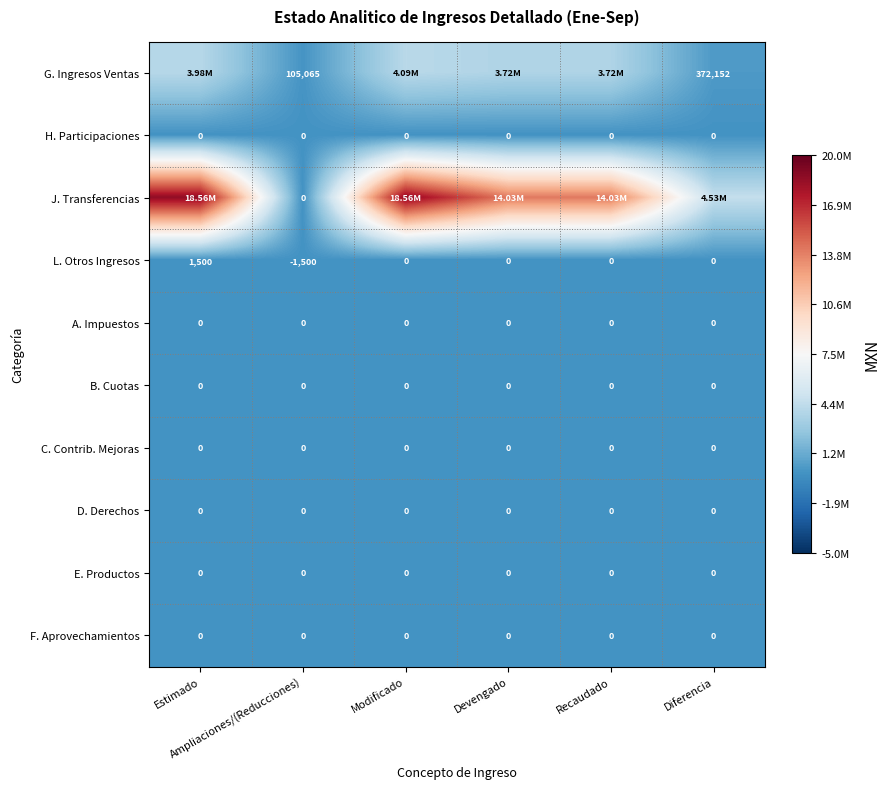

What is the total value across all series at Devengado?

17745915.4